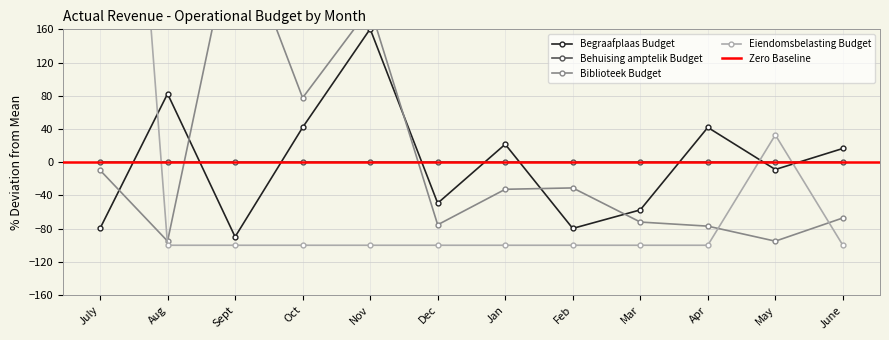

What is the smallest value displayed?

-100.0